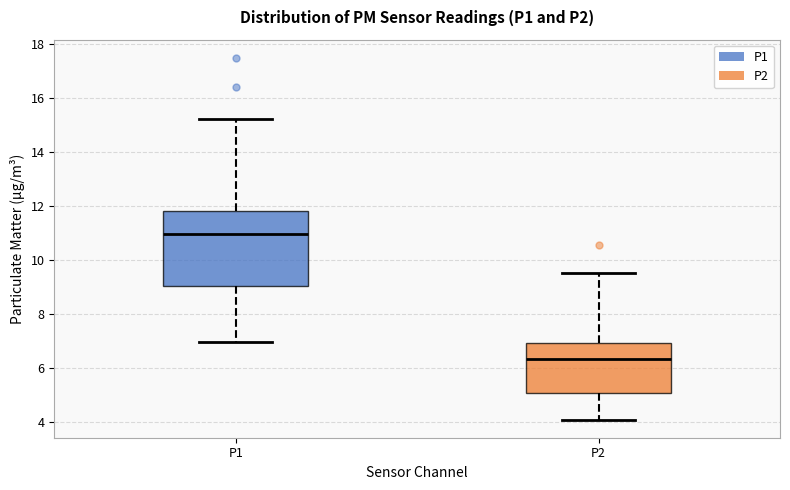

Where is the lower edge of the box for P2 on the y-axis? The values are not printed on the chart, so give them approximately, as read against the axis.

5.0